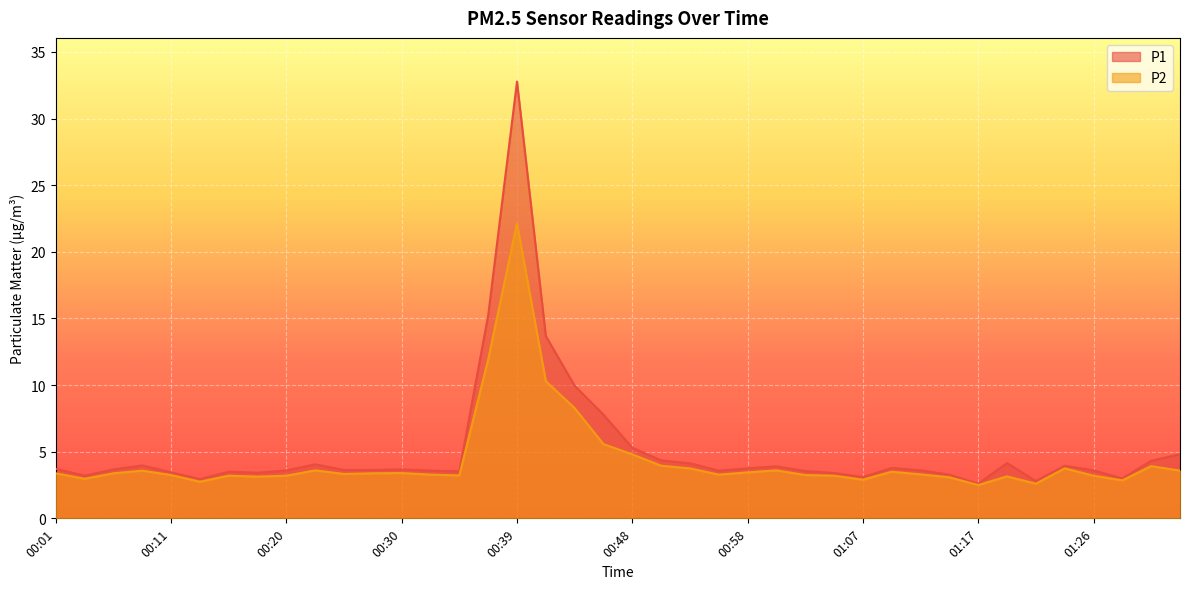

What is the label of the 21st point from the right?

00:46